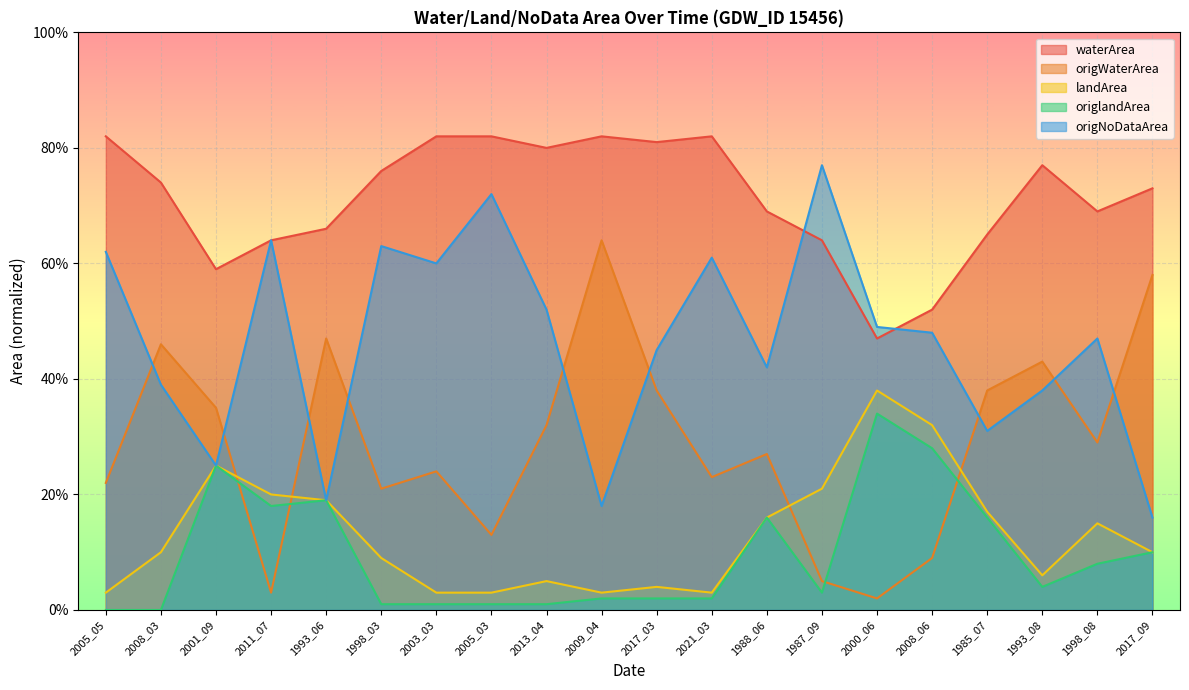

How many intersections are there between origNoDataArea and waterArea?

2